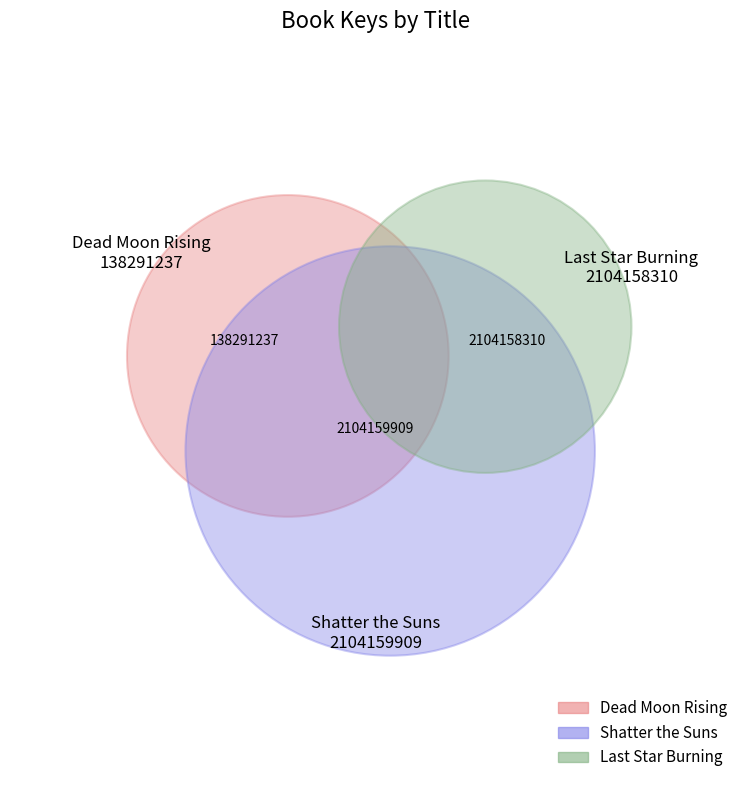

Is Dead Moon Rising the majority of the pie?

No